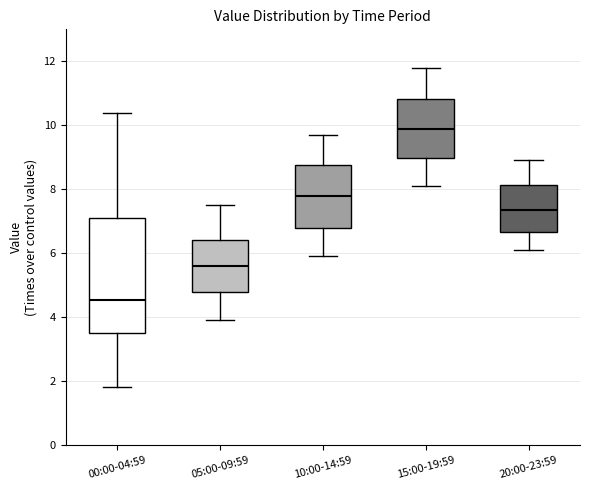

Reading left to right, transcribe this box plot: for each box, give where its median line is, the range the box spans, and where its two whiskers end, as read against the y-axis. The values are not printed on the chart, so give them approximately, as read against the axis.

00:00-04:59: median 4.6, box 3.4 to 7.2, whiskers 1.8 to 10.4
05:00-09:59: median 5.6, box 4.8 to 6.4, whiskers 4.0 to 7.6
10:00-14:59: median 7.8, box 6.8 to 8.8, whiskers 6.0 to 9.8
15:00-19:59: median 10.0, box 9.0 to 10.8, whiskers 8.2 to 11.8
20:00-23:59: median 7.4, box 6.6 to 8.2, whiskers 6.2 to 9.0